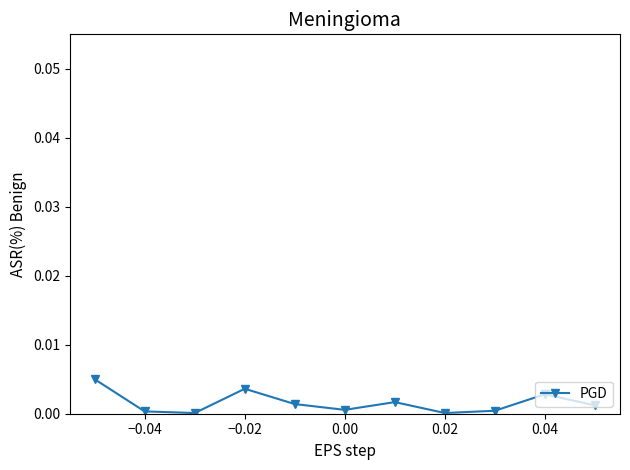

True or false: there are more than 2 points higher than both neighbors.

True